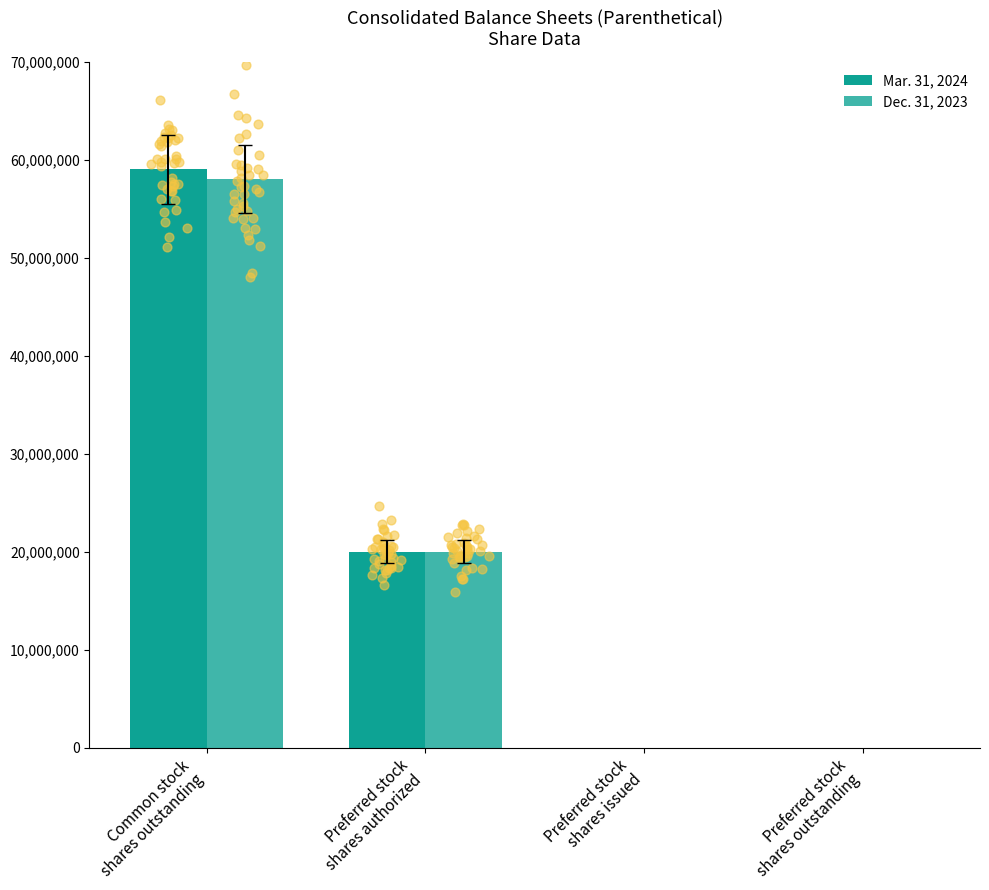

At how many categories does at least one series exceed 52399279?

1